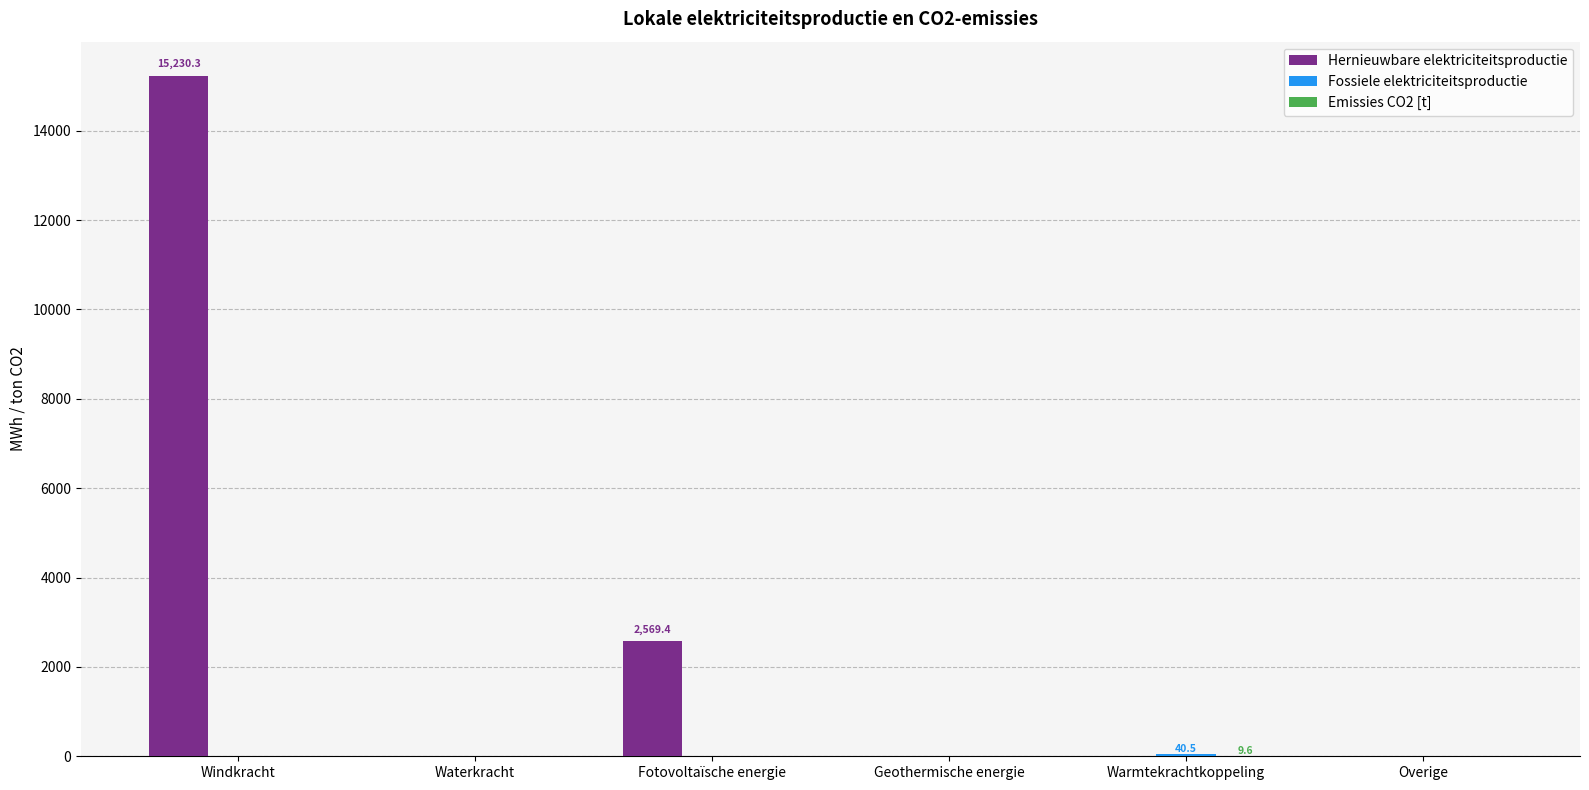

What is the maximum value shown in the chart?

15230.3